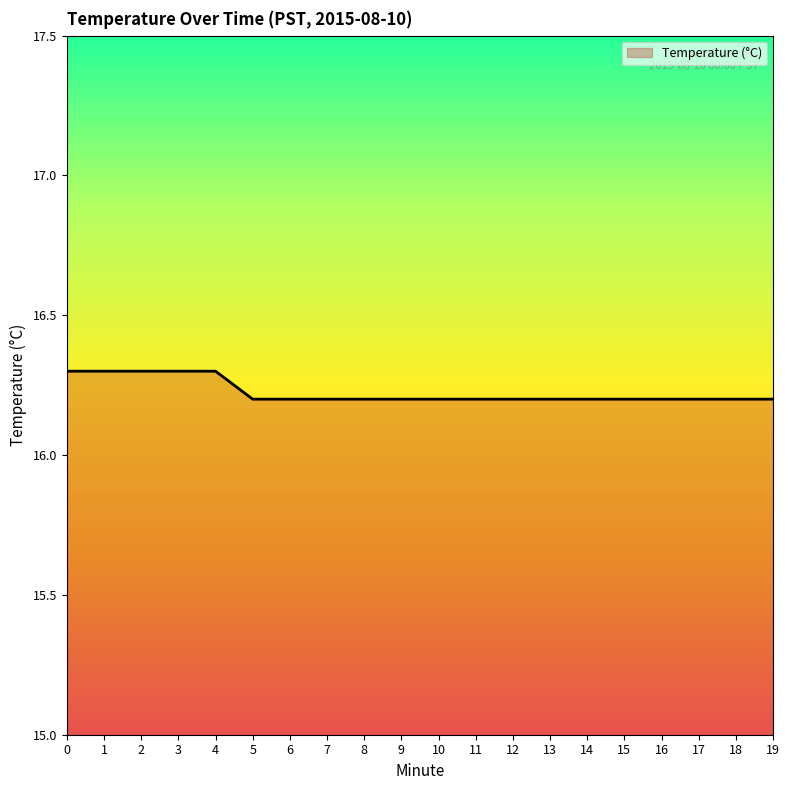

What is the greatest value displayed?

16.3